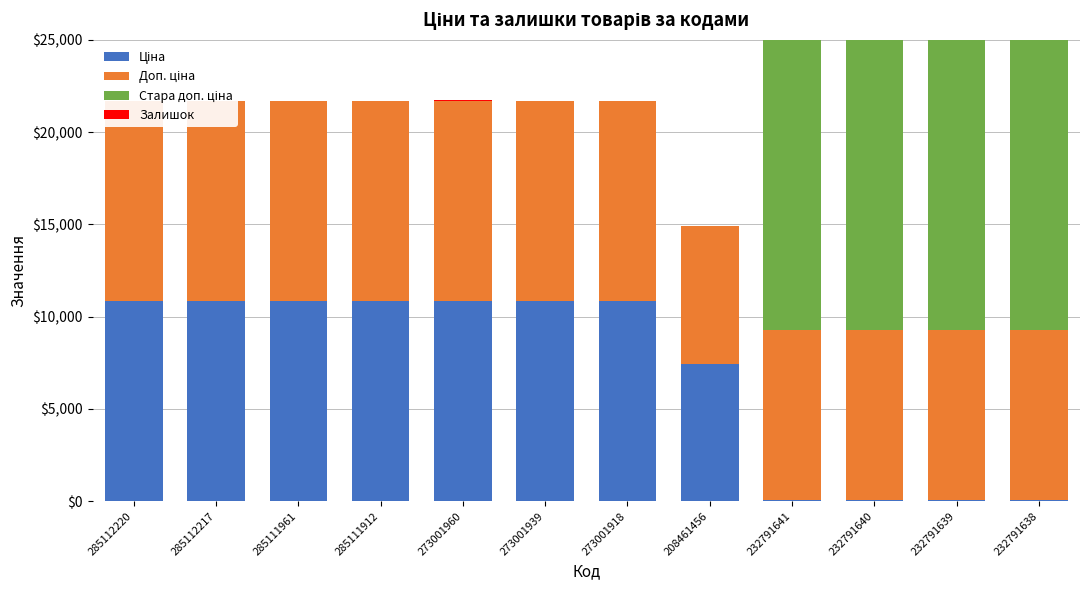

Which series has the widest spread of values?

Стара доп. ціна